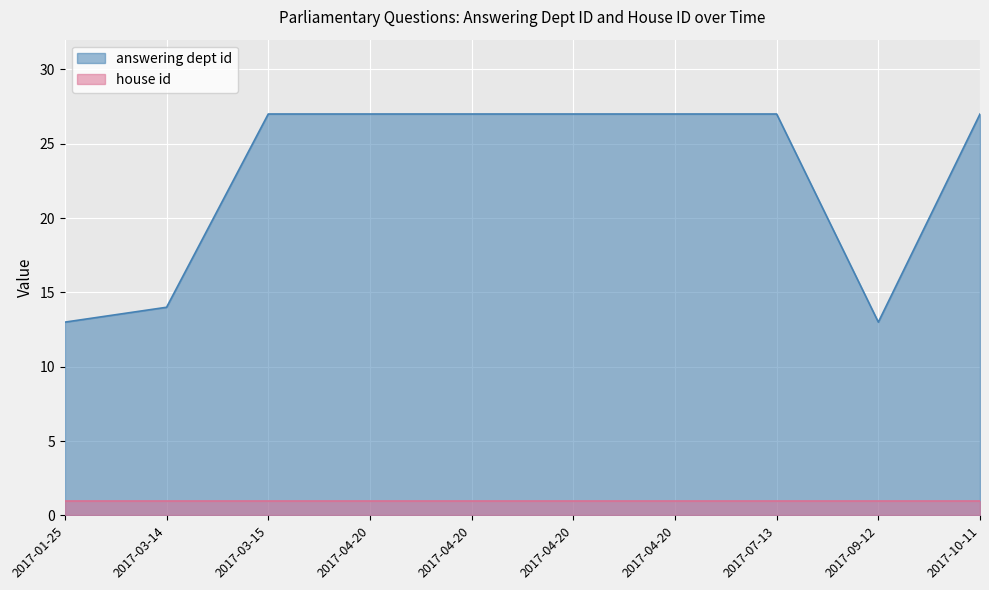

List the labels in order of value, largest first.

2017-03-15, 2017-04-20, 2017-04-20, 2017-04-20, 2017-04-20, 2017-07-13, 2017-10-11, 2017-03-14, 2017-01-25, 2017-09-12